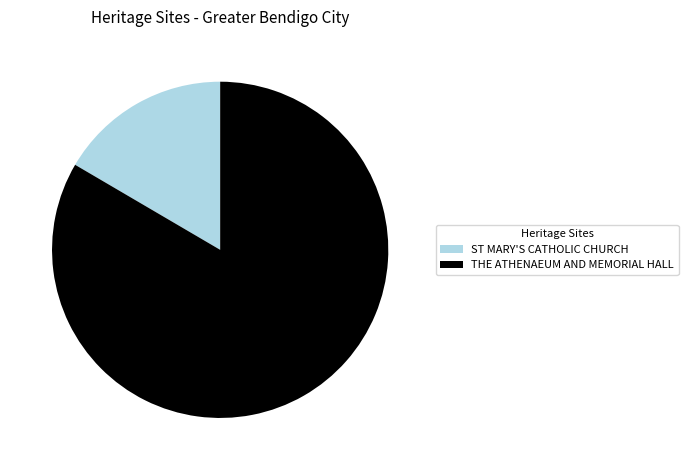

How many segments does this pie chart have?

2